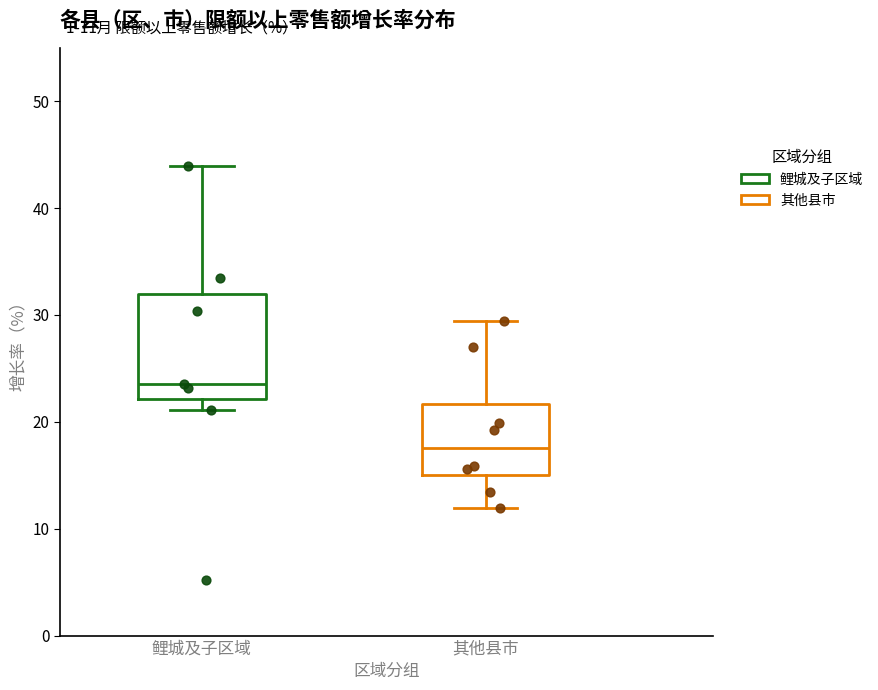

Which box is the tallest, from its lower edge to its upper edge?

鲤城及子区域